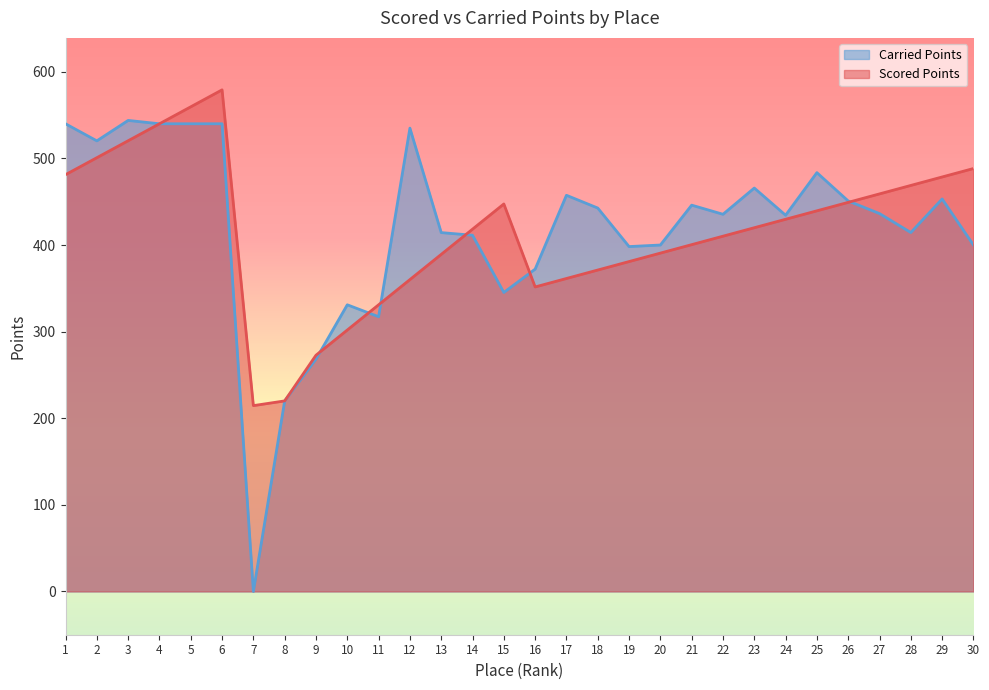

The Carried Points series shows 668.9 at 16. True or false?

False